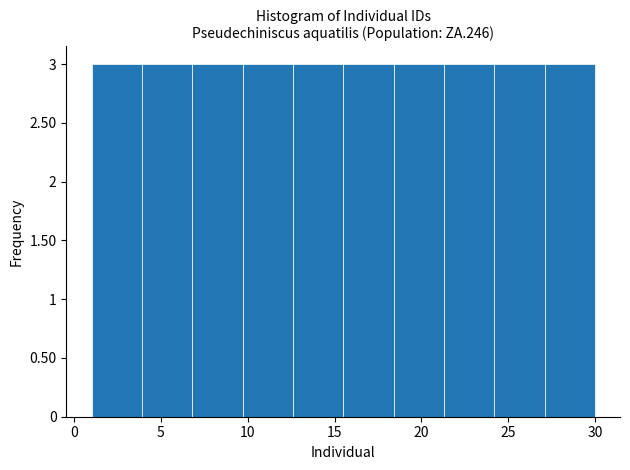

What is the height of the bar covering 27.1 to 30.0 on the x-axis? Neither the bar edges nor the heights are printed on the chart, so give them approximately, as read against the axes.

3